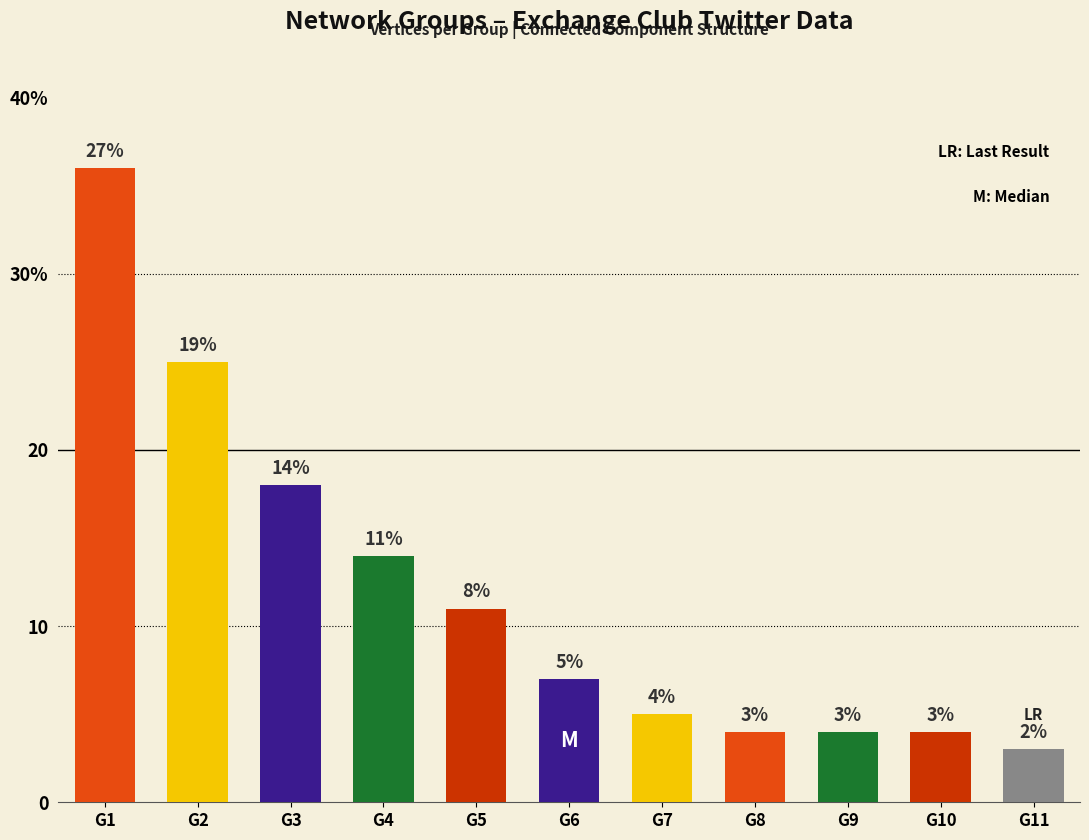

Are the bars horizontal?

No